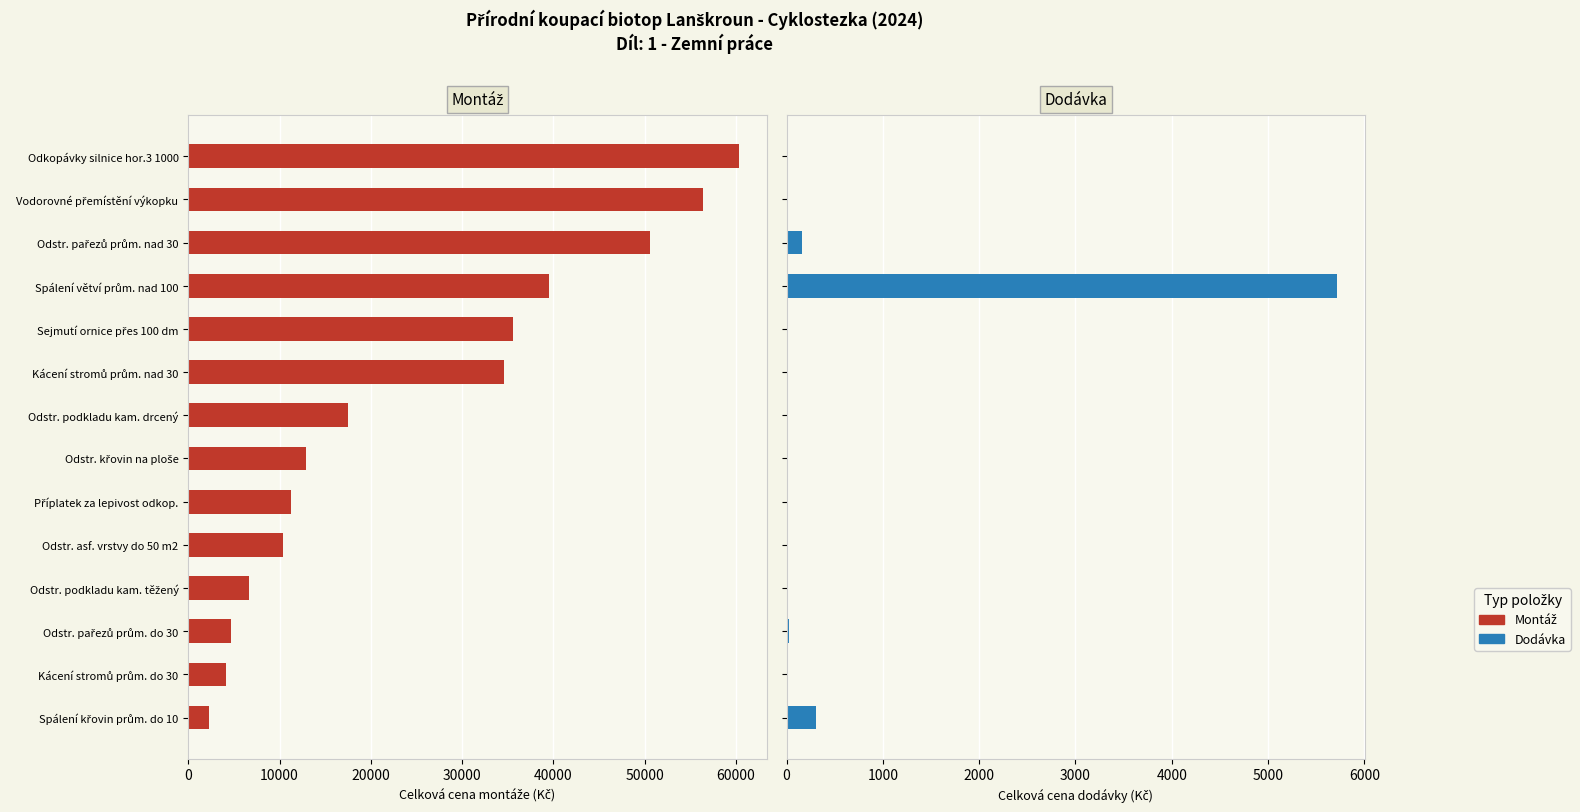

What is the sum of all Montáž values?

346711.7